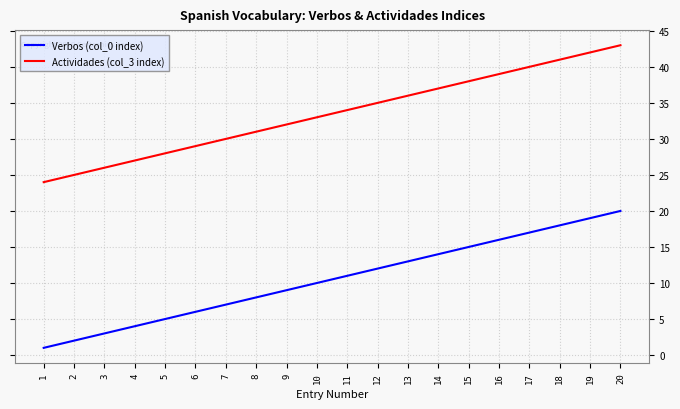

Rank the series at 12 from lowest to highest value.

Verbos (col_0 index), Actividades (col_3 index)